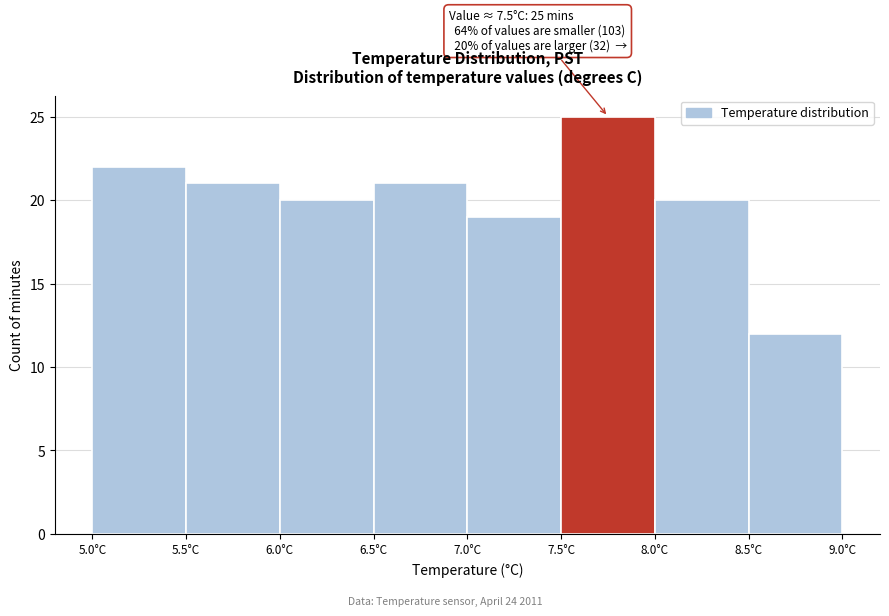

Over which range of the x-axis is the bar tallest?

7.5 to 8.0